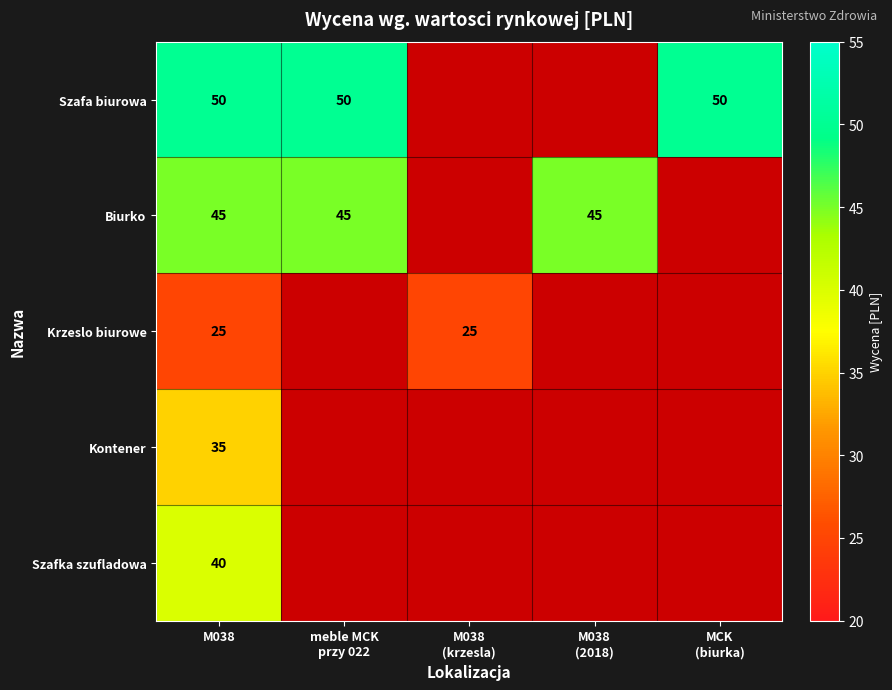

The Krzeslo biurowe series shows 25 at M038. True or false?

True